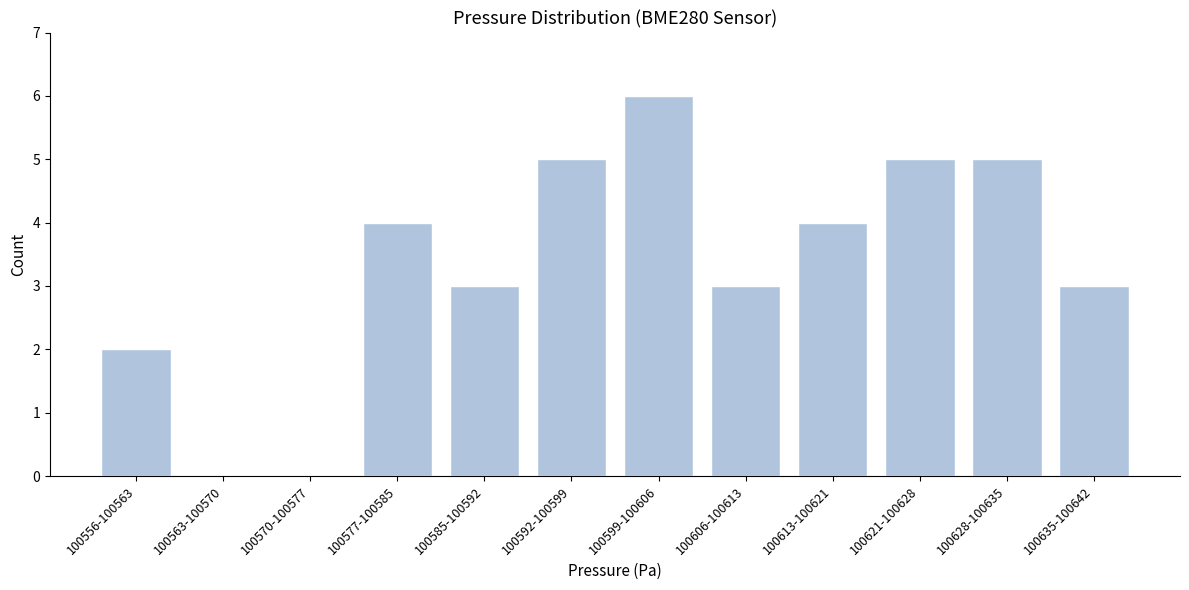

Reading right to left, extract all data points from this chart.

100635-100642=3	100628-100635=5	100621-100628=5	100613-100621=4	100606-100613=3	100599-100606=6	100592-100599=5	100585-100592=3	100577-100585=4	100570-100577=0	100563-100570=0	100556-100563=2